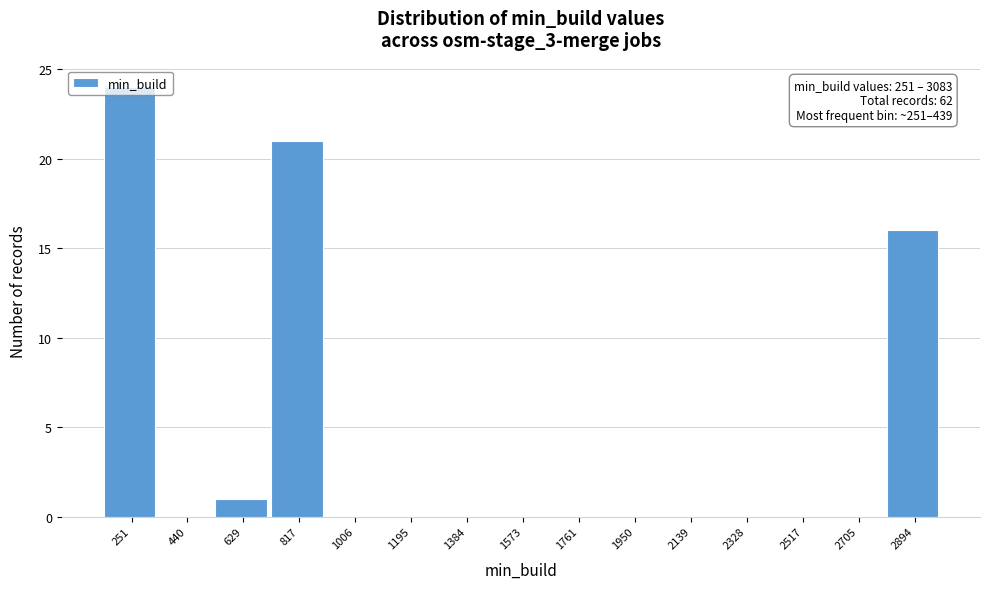

What is the sum of the values at 629 and 817?

22